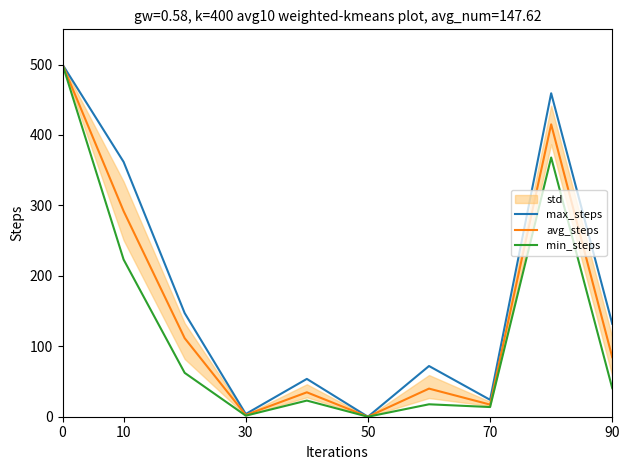

The avg_steps series shows 2.5 at 30. True or false?

True